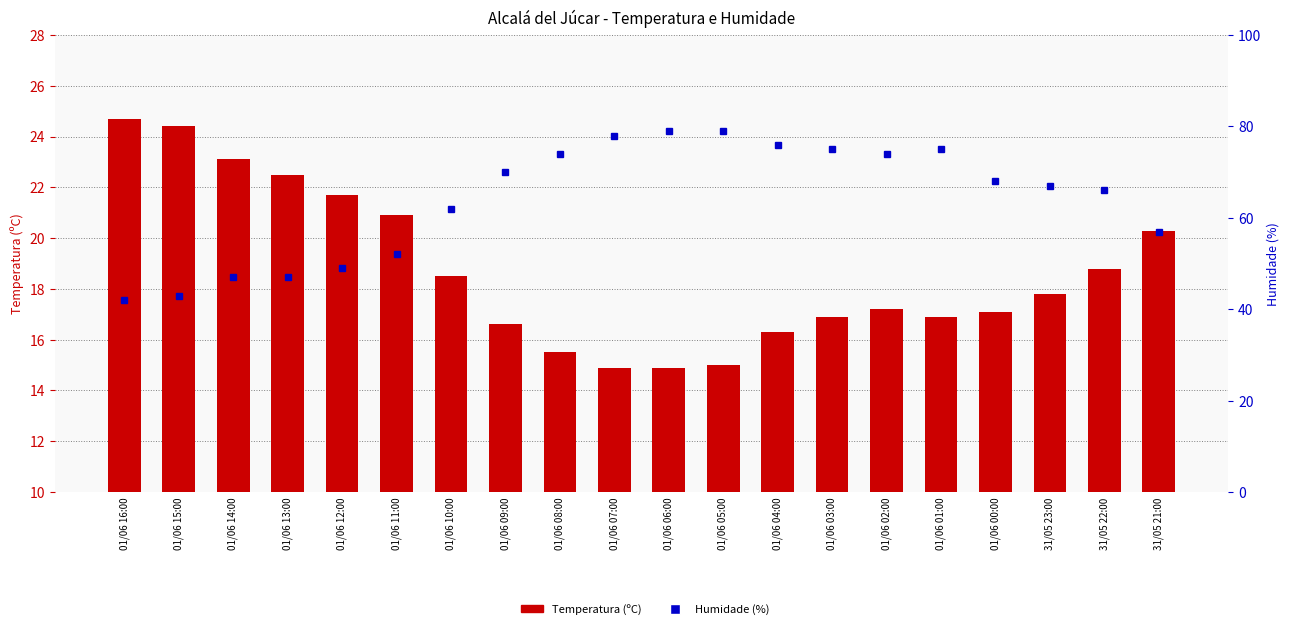

How many groups of bars are there?

20